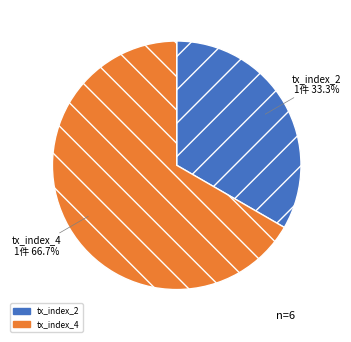

Is the sum of tx_index_2 and tx_index_4 greater than half?

Yes